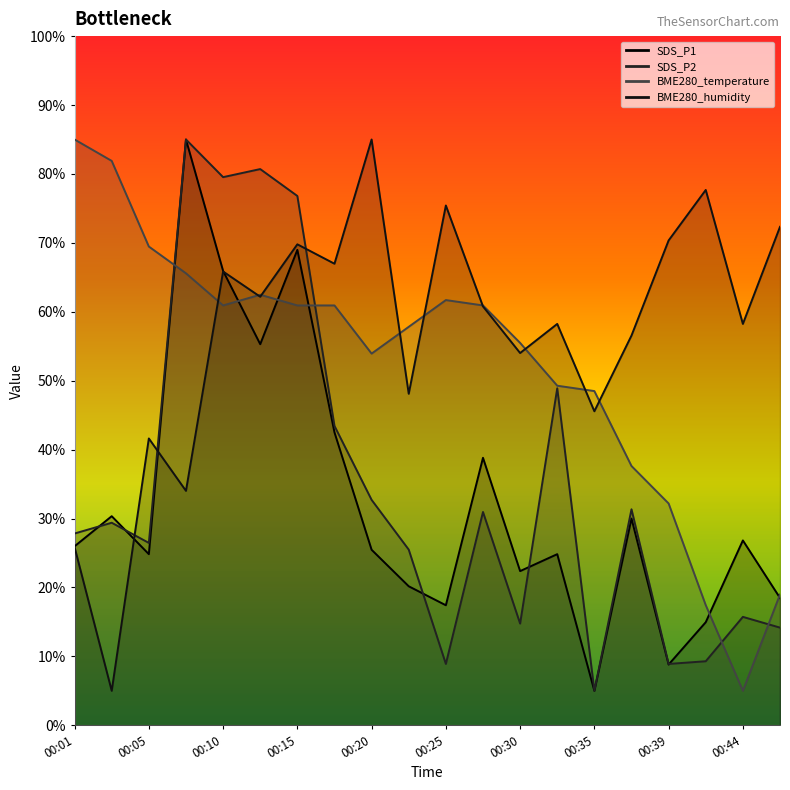

Rank the series at 00:22 from lowest to highest value.

SDS_P1, SDS_P2, BME280_humidity, BME280_temperature